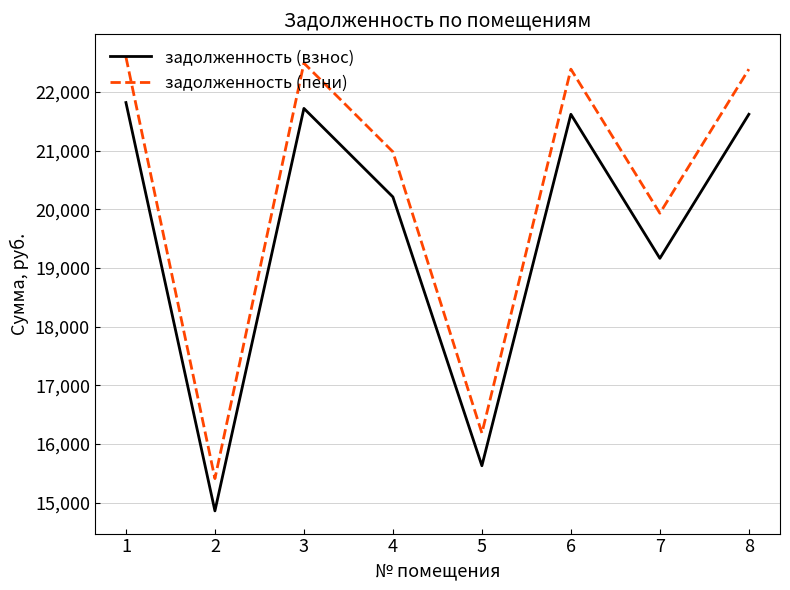

Rank the series by their average value, from highest to lowest.

задолженность (пени), задолженность (взнос)